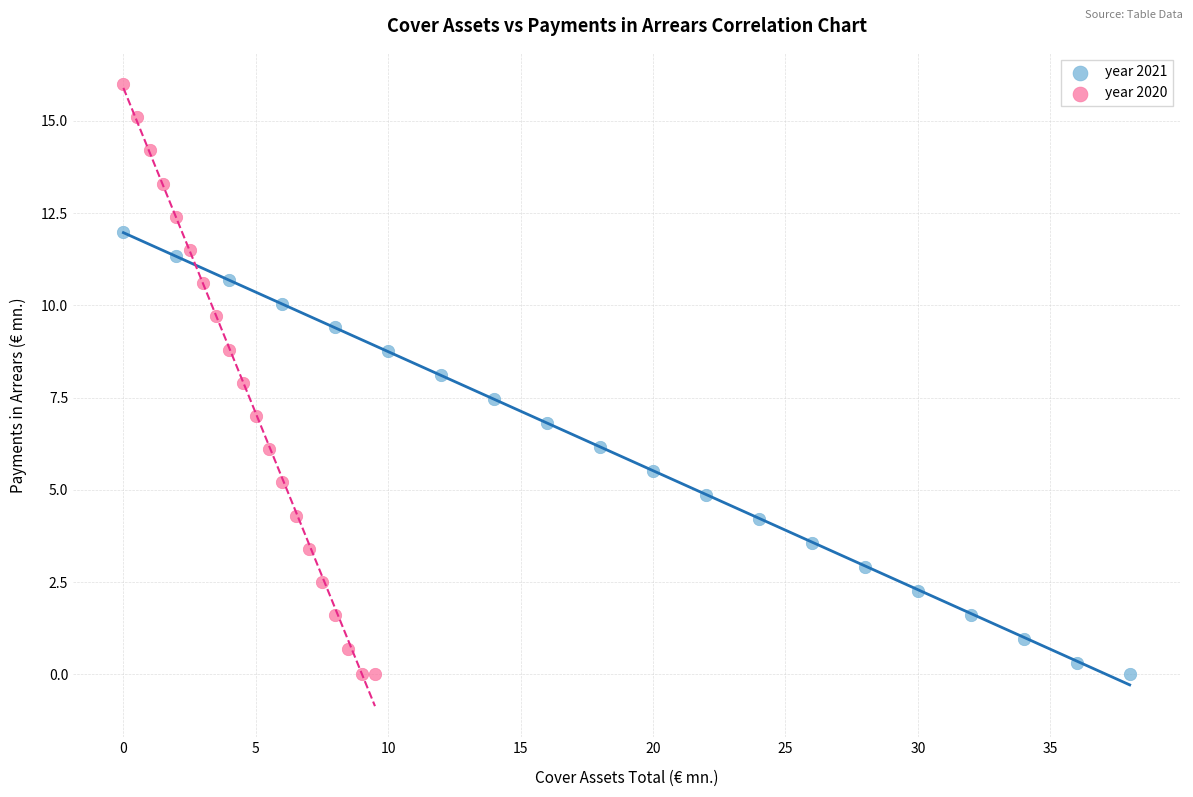

Which series reaches the maximum Y coordinate?

year 2020